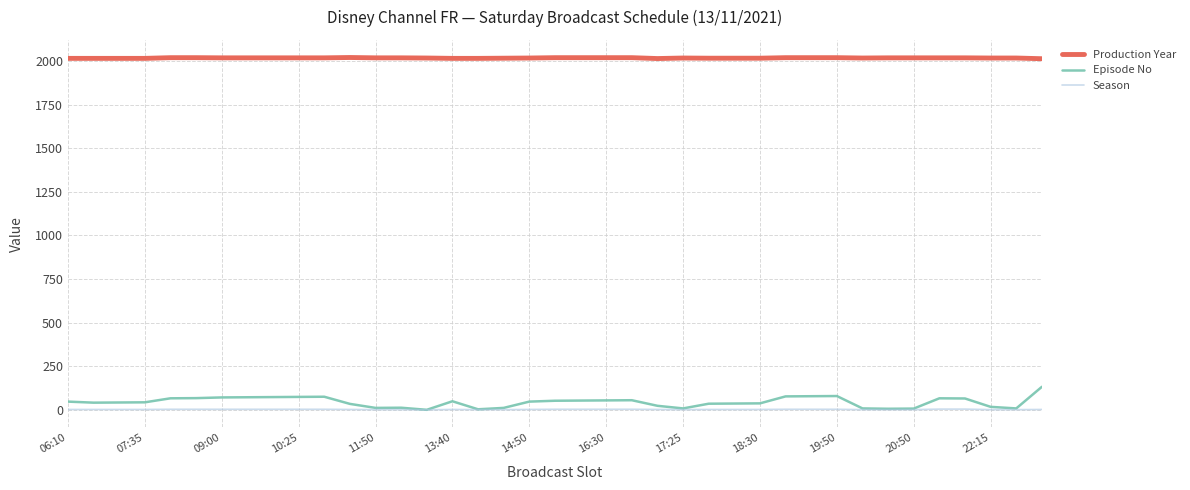

Which series has the largest range (max minus min)?

Episode No